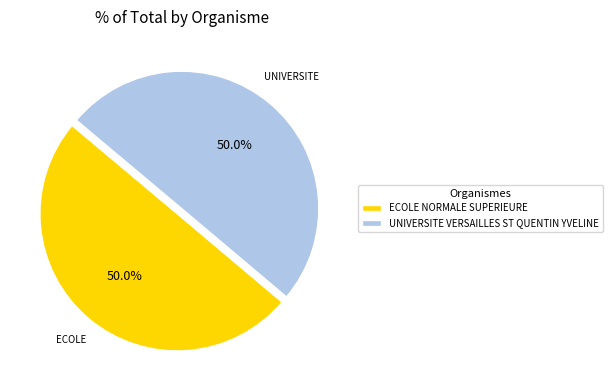

What percentage is NOT represented by UNIVERSITE VERSAILLES ST QUENTIN YVELINE?

50.0%